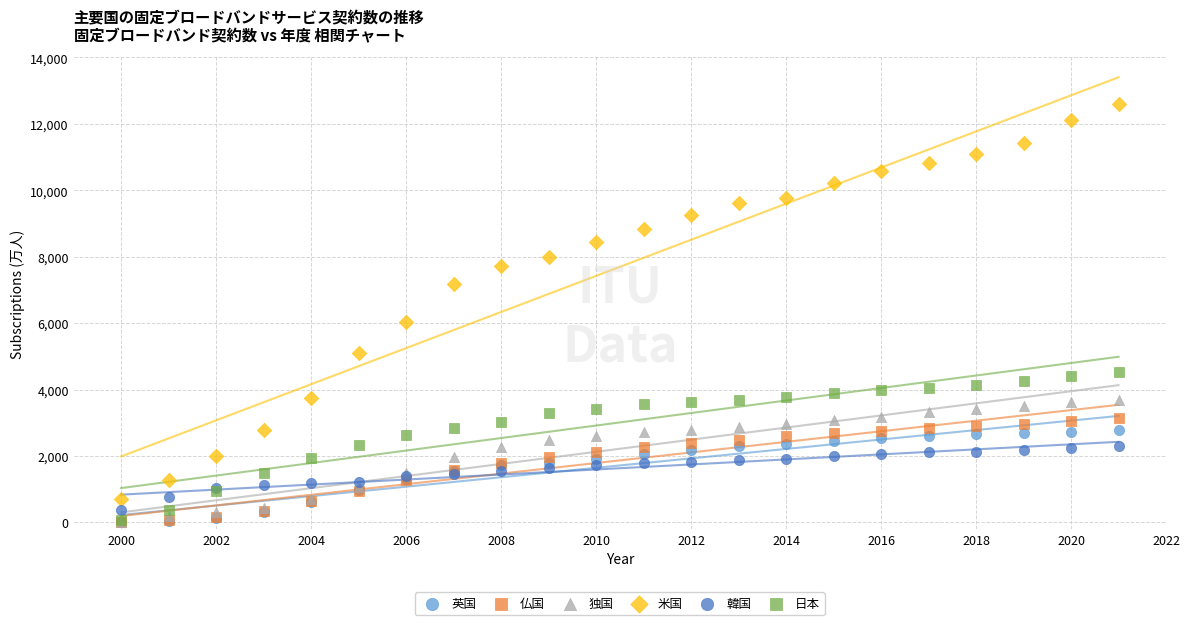

Which series contains the highest Y value?

米国